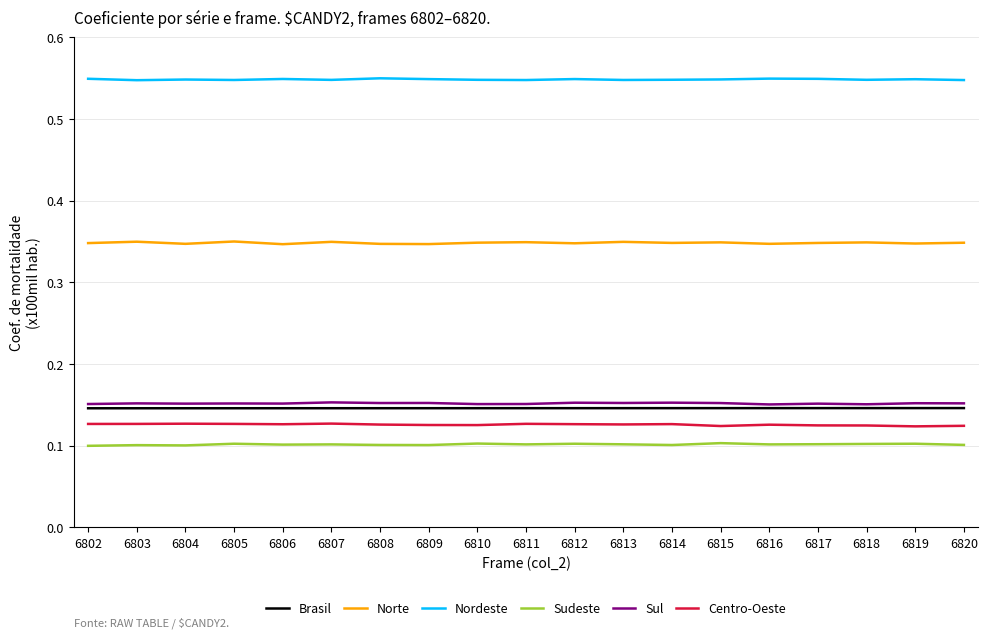

True or false: Norte and Nordeste cross at least once.

False